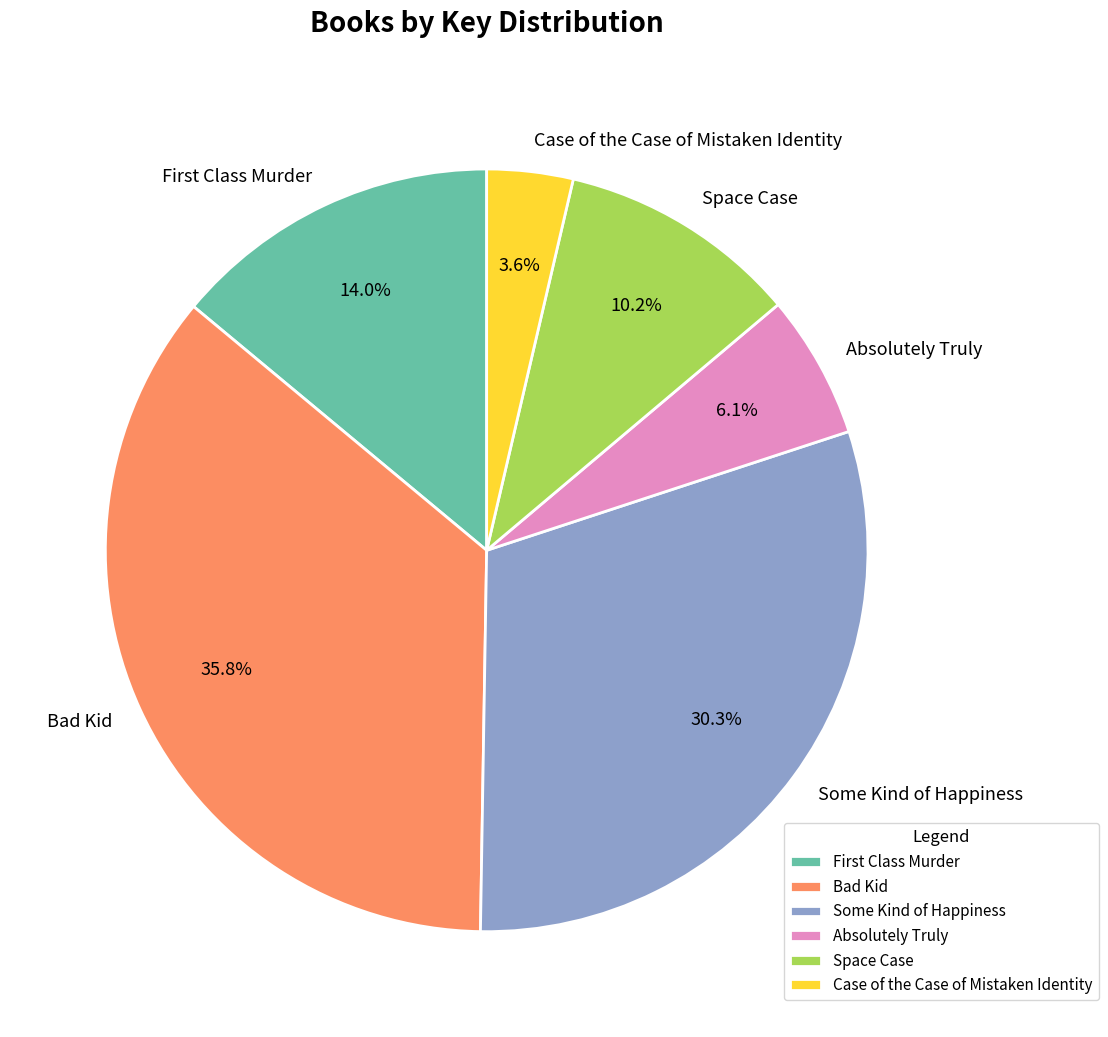

The Bad Kid slice represents 23% of the pie. True or false?

False